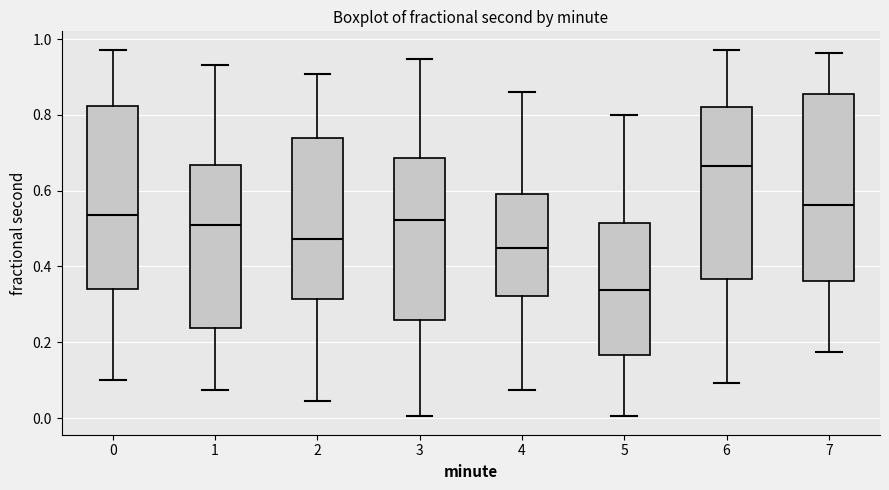

Reading left to right, read every box against the y-axis: the position of its median line, the range the box covers, and the ends of its whiskers. The values are not printed on the chart, so give them approximately, as read against the axis.

0: median 0.54, box 0.34 to 0.82, whiskers 0.10 to 0.98
1: median 0.50, box 0.24 to 0.66, whiskers 0.08 to 0.94
2: median 0.48, box 0.32 to 0.74, whiskers 0.04 to 0.90
3: median 0.52, box 0.26 to 0.68, whiskers 0.00 to 0.94
4: median 0.44, box 0.32 to 0.60, whiskers 0.08 to 0.86
5: median 0.34, box 0.16 to 0.52, whiskers 0.00 to 0.80
6: median 0.66, box 0.36 to 0.82, whiskers 0.10 to 0.98
7: median 0.56, box 0.36 to 0.86, whiskers 0.18 to 0.96